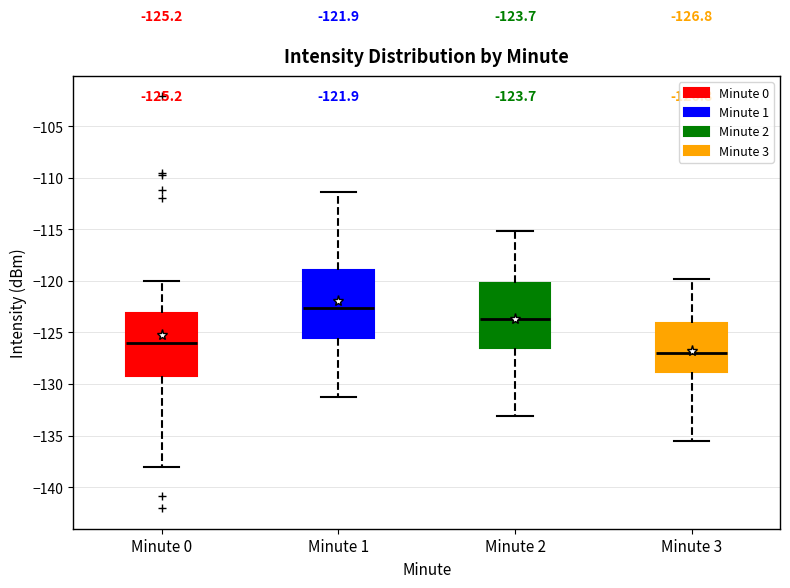

Which box's median line is the lowest?

Minute 3